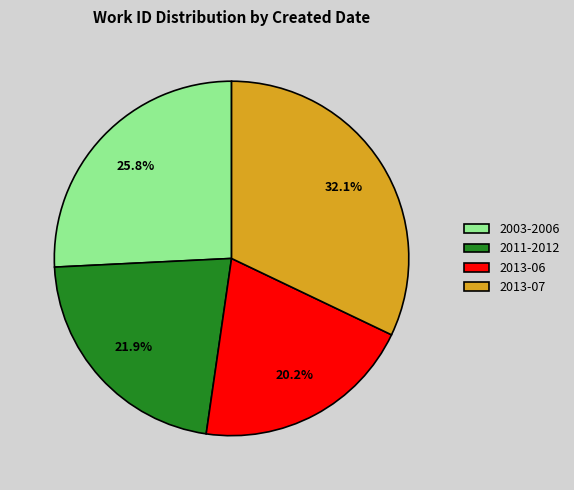

Which category has the smallest portion of the pie?

2013-06